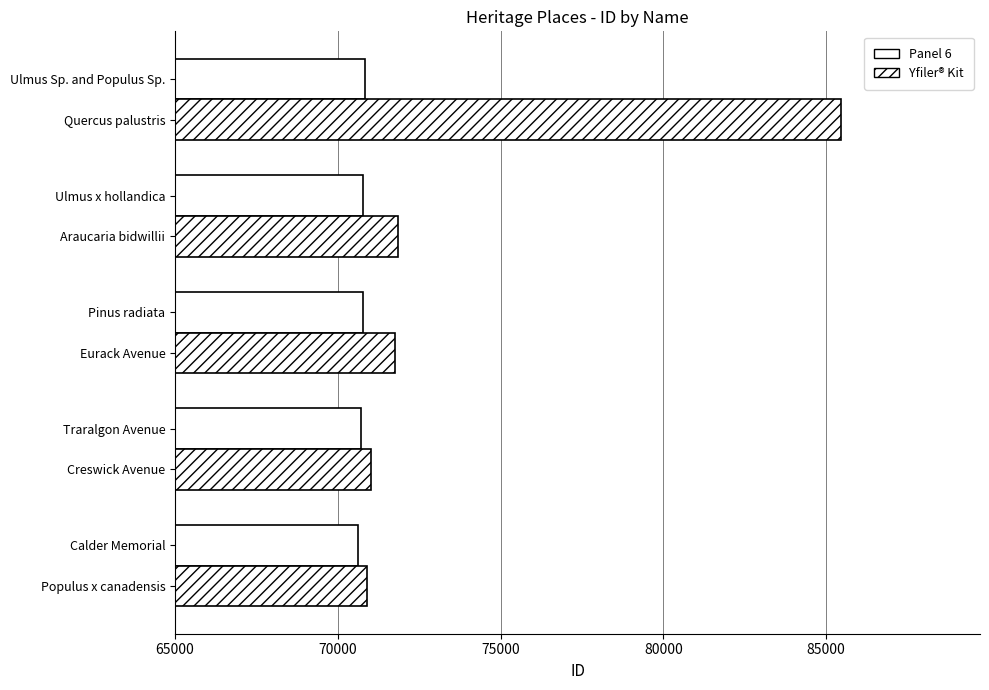

How many categories are shown in the chart?

5